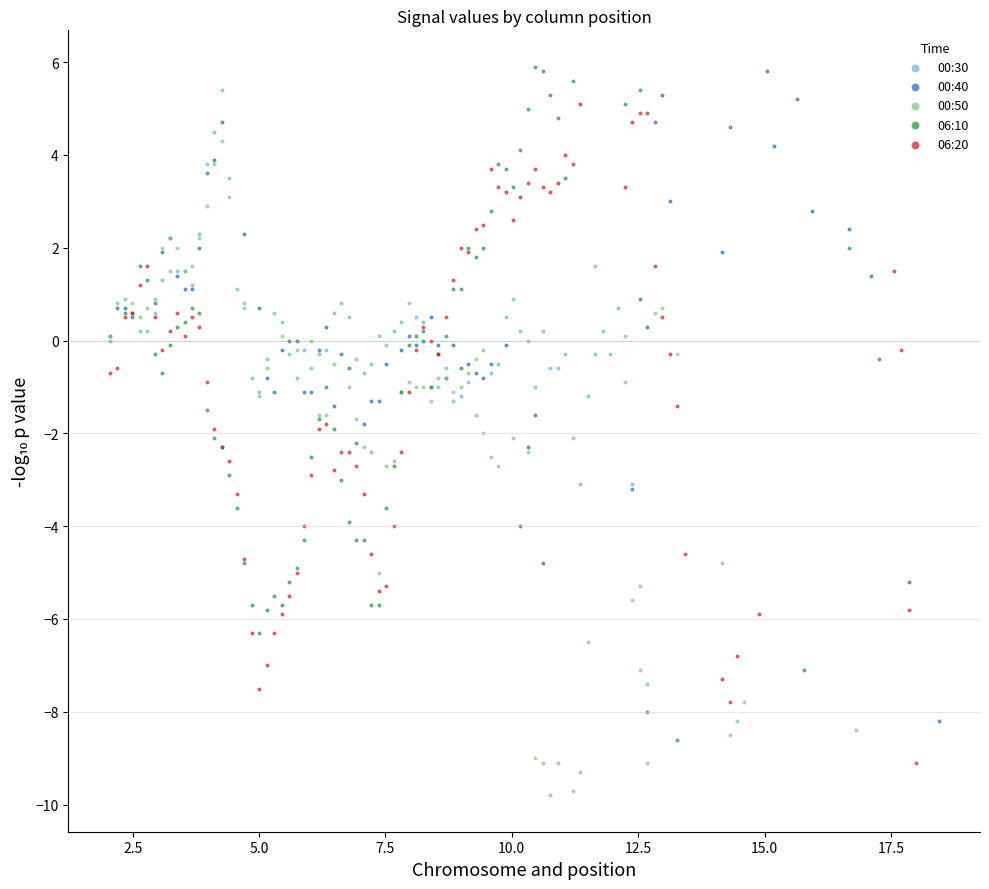

What are all the series names shown in the legend?

00:30, 00:40, 00:50, 06:10, 06:20